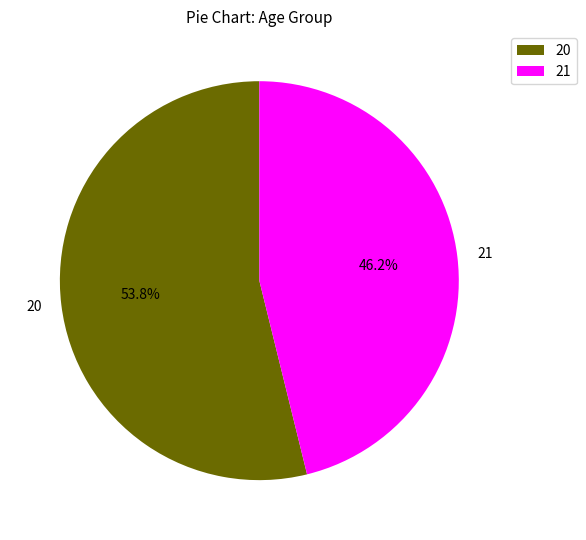

Does 21 account for over 50% of the chart?

No